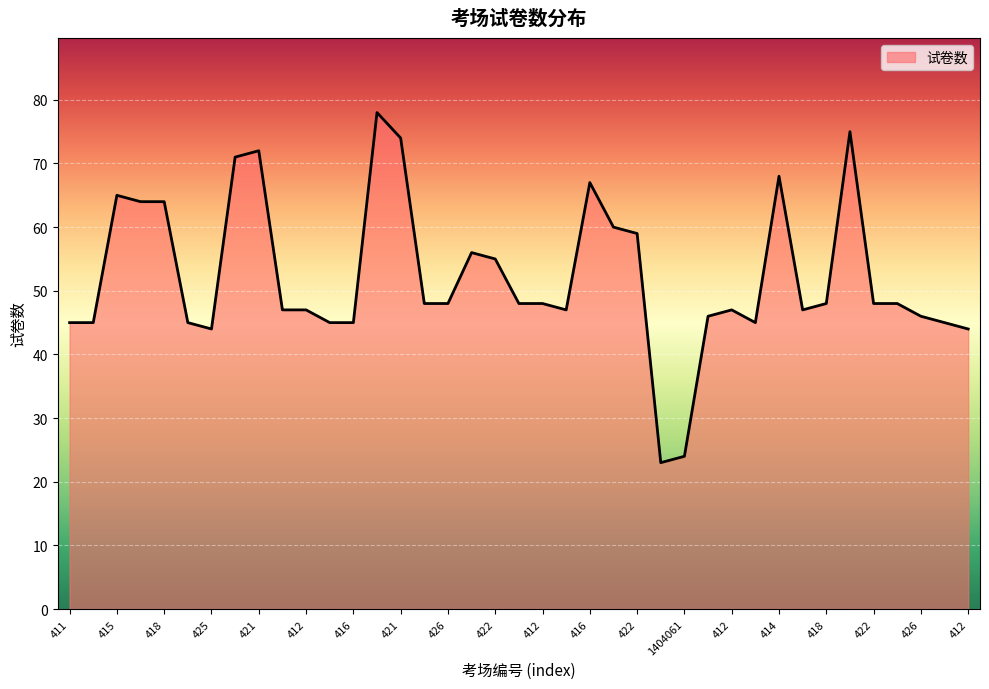

Reading left to right, extract all data points from this chart.

45	45	65	64	64	45	44	71	72	47	47	45	45	78	74	48	48	56	55	48	48	47	67	60	59	23	24	46	47	45	68	47	48	75	48	48	46	45	44